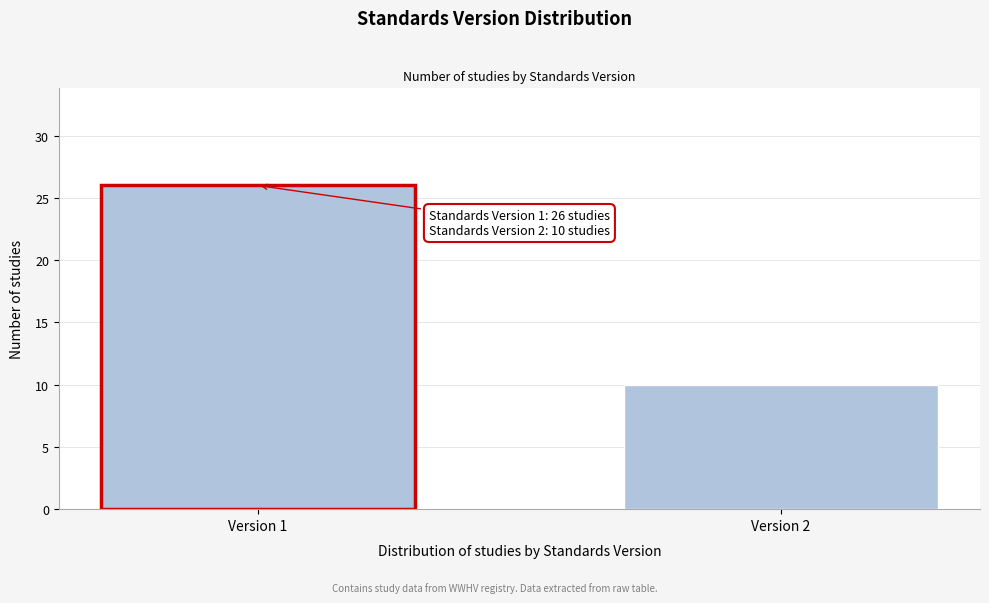

Reading left to right, list all the values displayed in this chart.

26	10